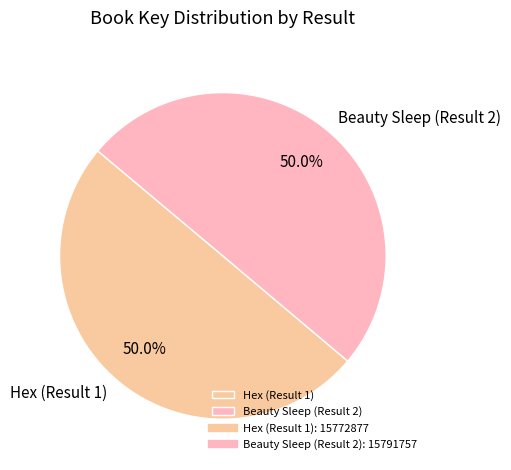

Is it true that Beauty Sleep (Result 2) is 61% of the pie?

False